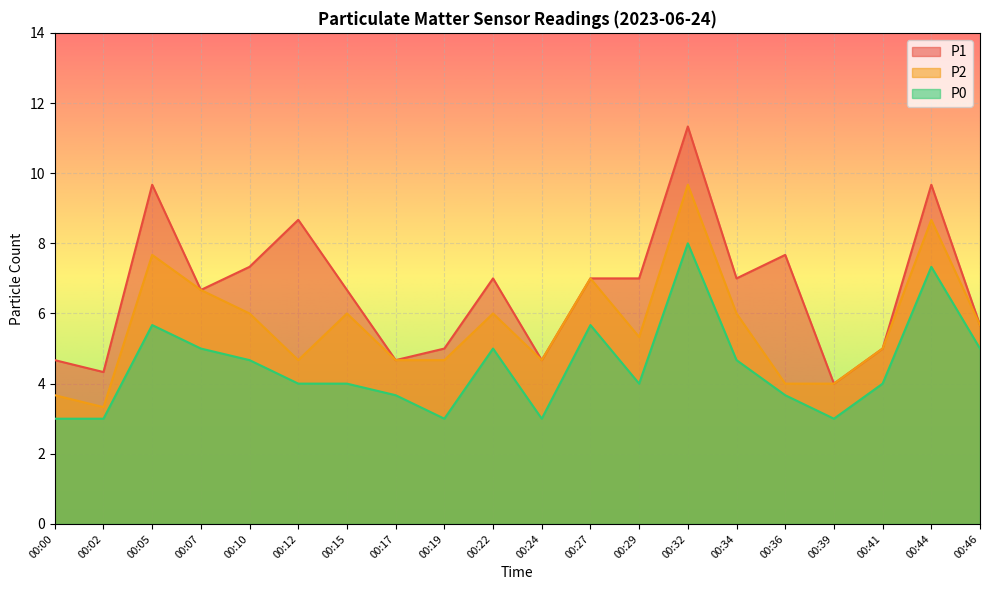

Is the value of P0 at 00:44 greater than the value of P2 at 00:02?

Yes